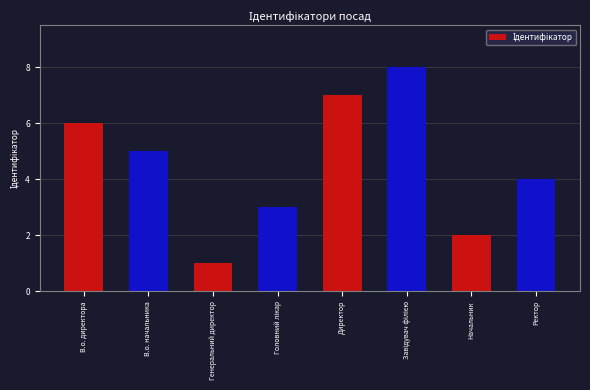

How many bars are there in total?

8